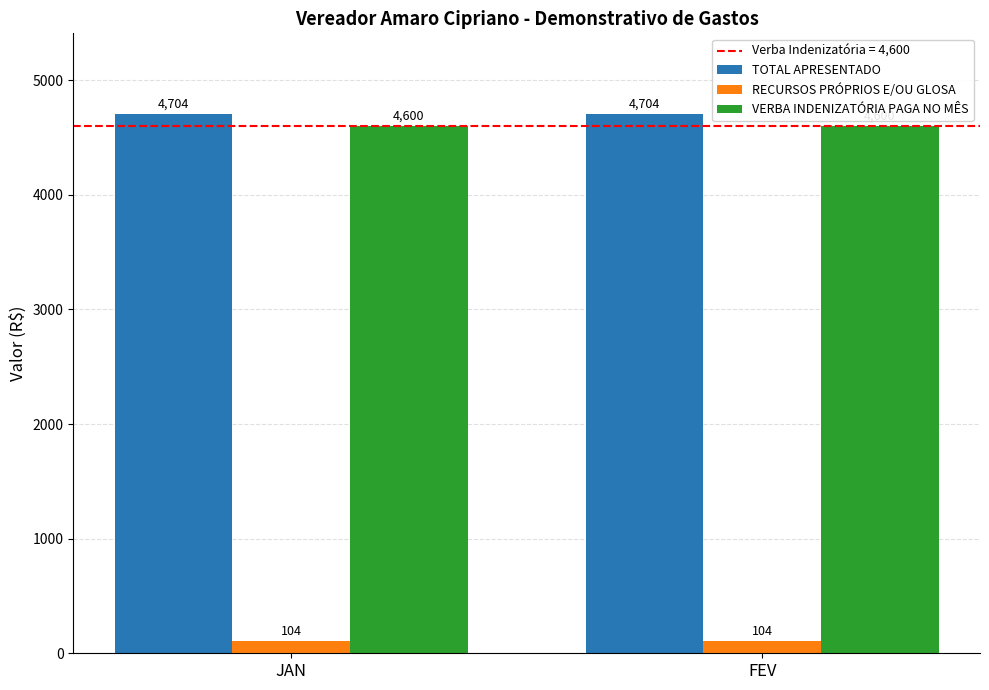

True or false: TOTAL APRESENTADO has a value of 6275 at FEV.

False